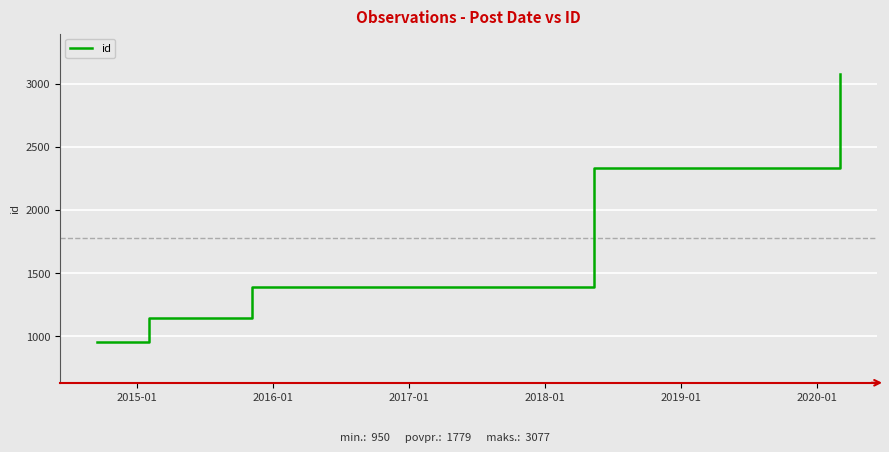

What is the smallest value displayed?

950